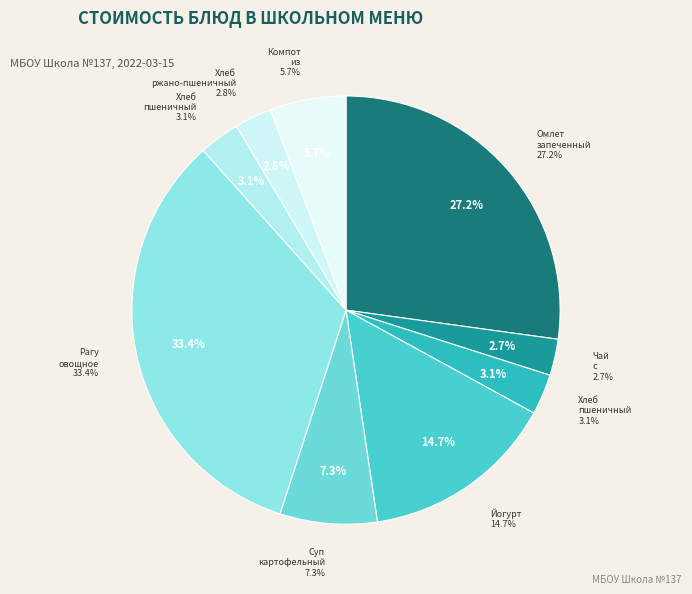

Combined, do Йогурт and Компот из свежих плодов account for over 50%?

No